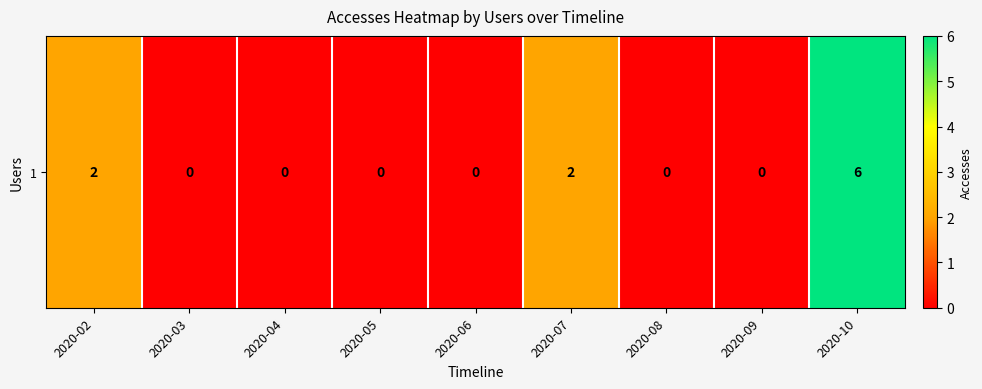

How many series are shown in this chart?

1